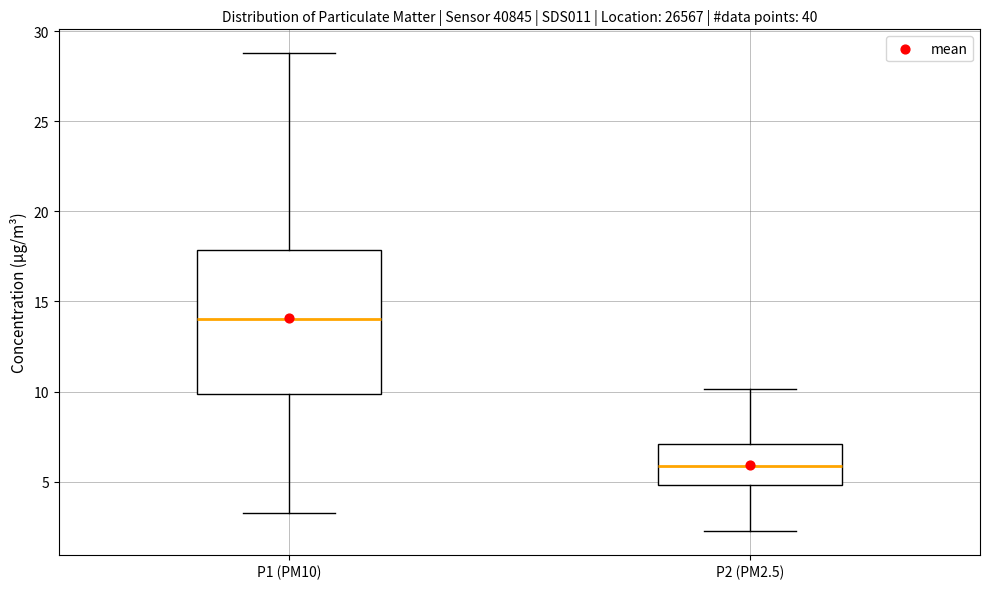

Which box's median line is the lowest?

P2 (PM2.5)